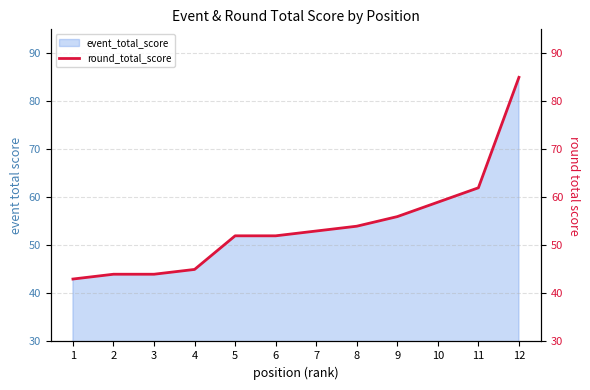

Which has a higher value, 8 or 10?

10